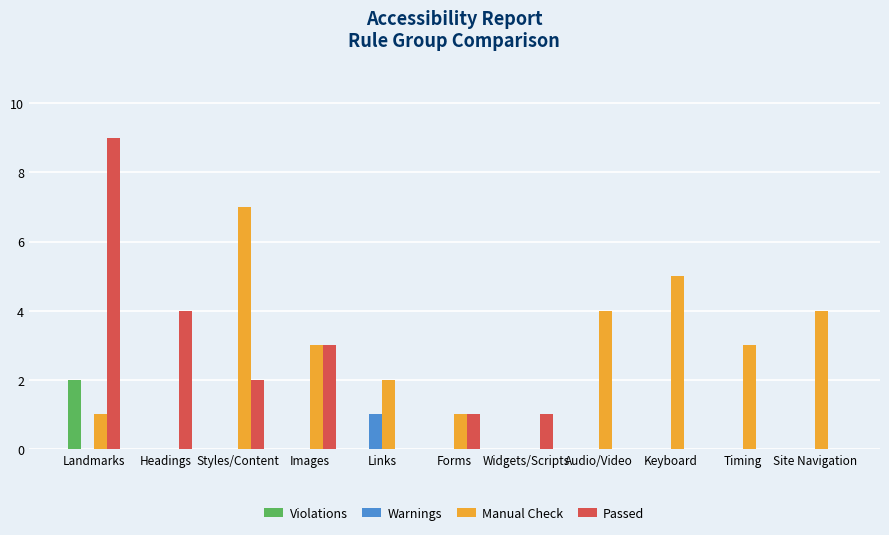

True or false: Violations has a value of 1 at Styles/Content.

False